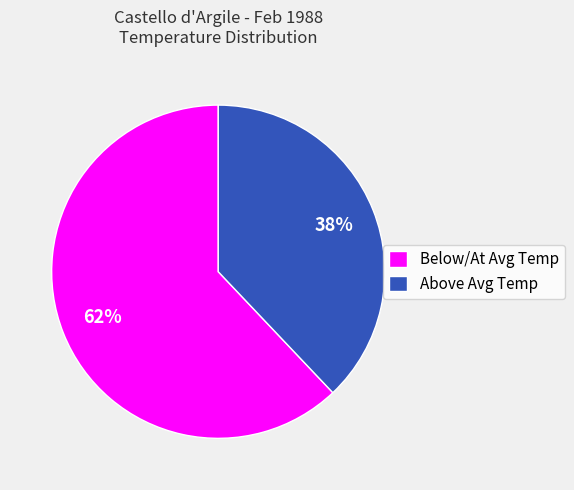

Which category has the biggest portion of the pie?

Below/At Avg Temp